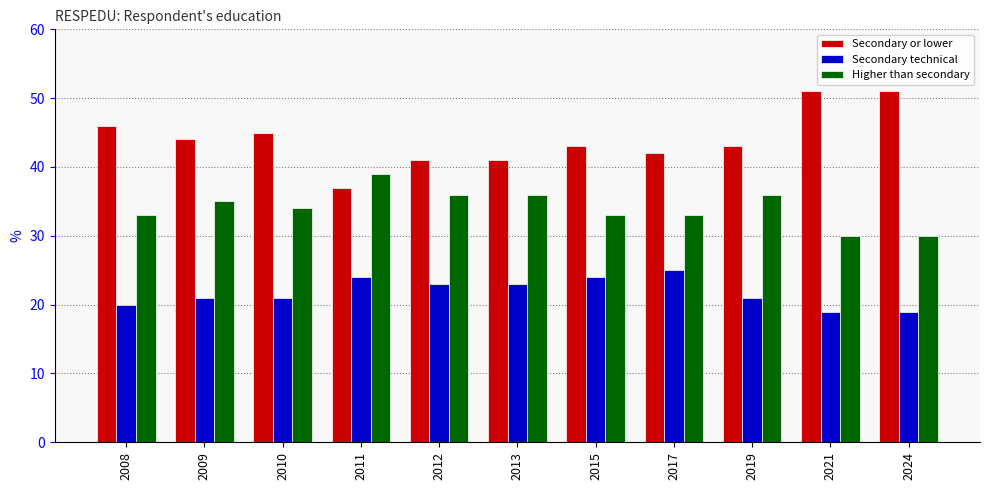

What is the difference between the Secondary technical values at 2017 and 2009?

4